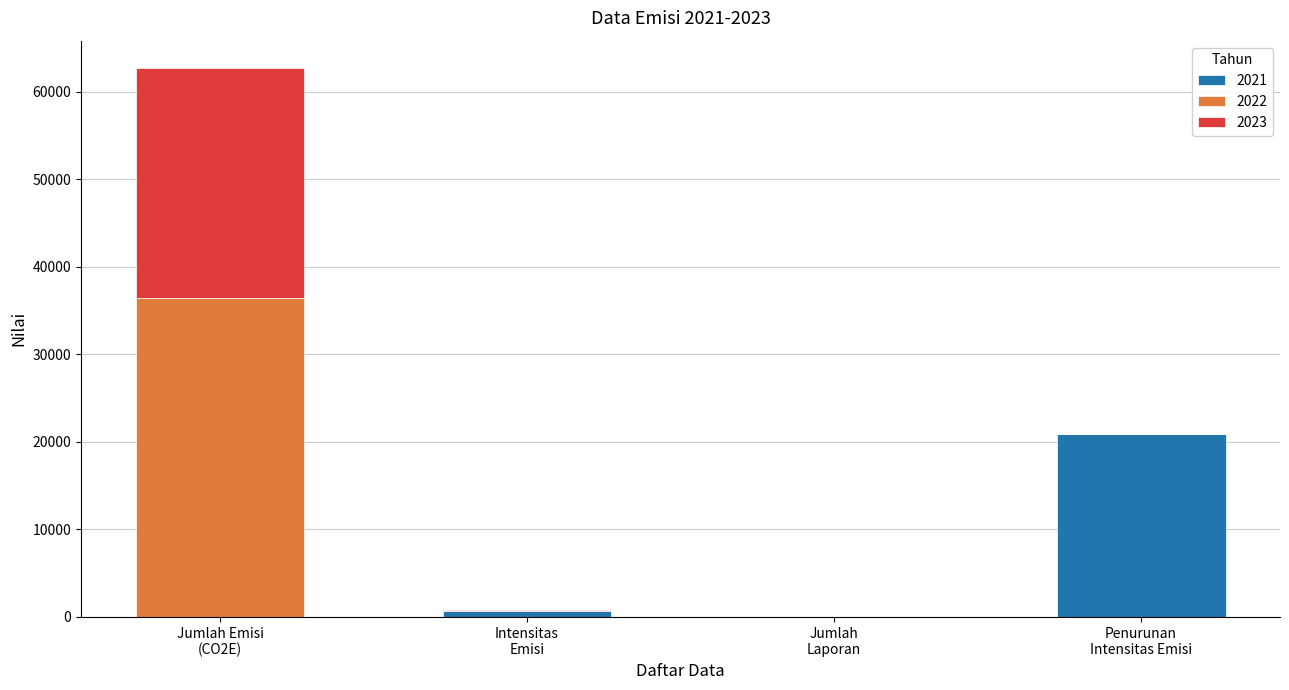

What is the sum of all 2021 values?

21570.1